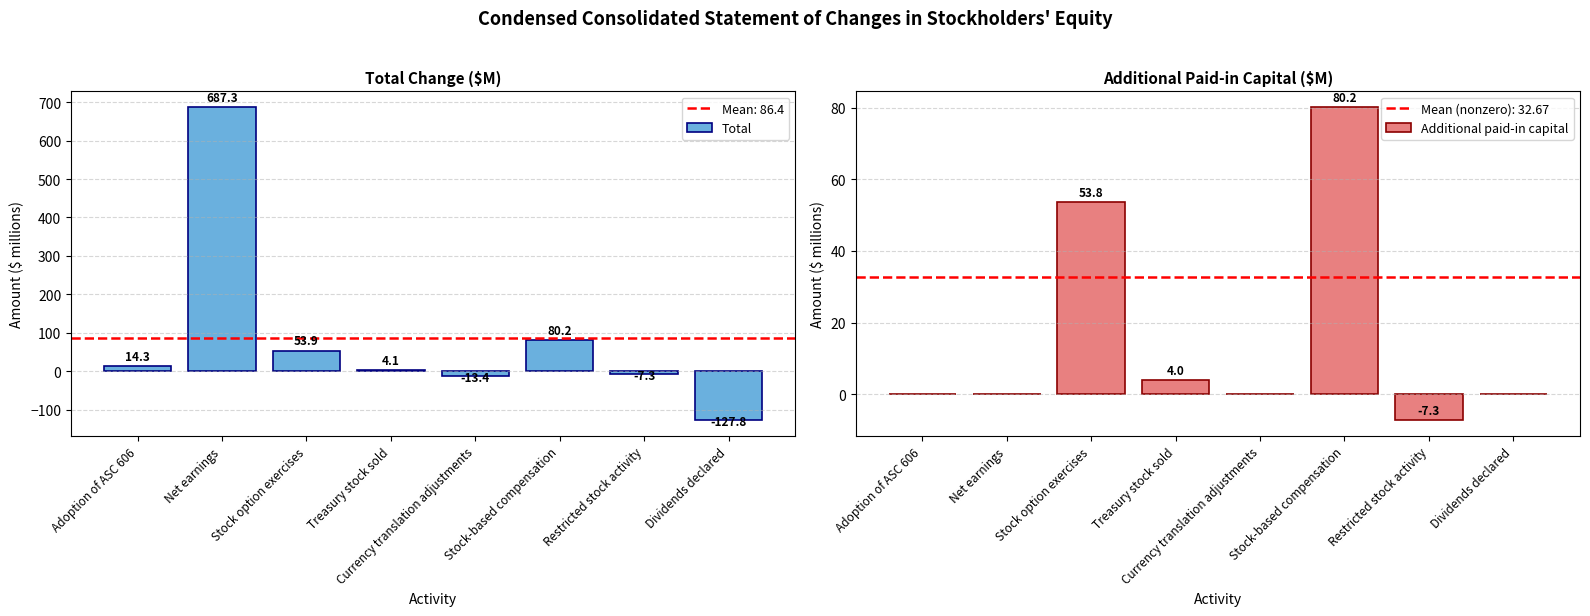

Is it true that Additional paid-in capital equals 6.5 at Treasury stock sold?

False